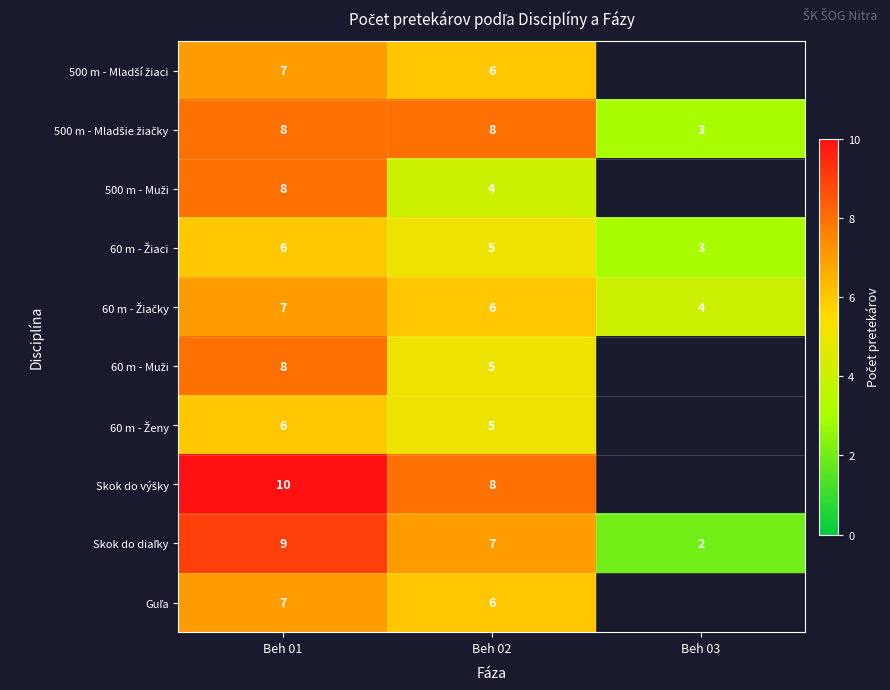

What is the spread (max minus min) of values at Beh 01?

4